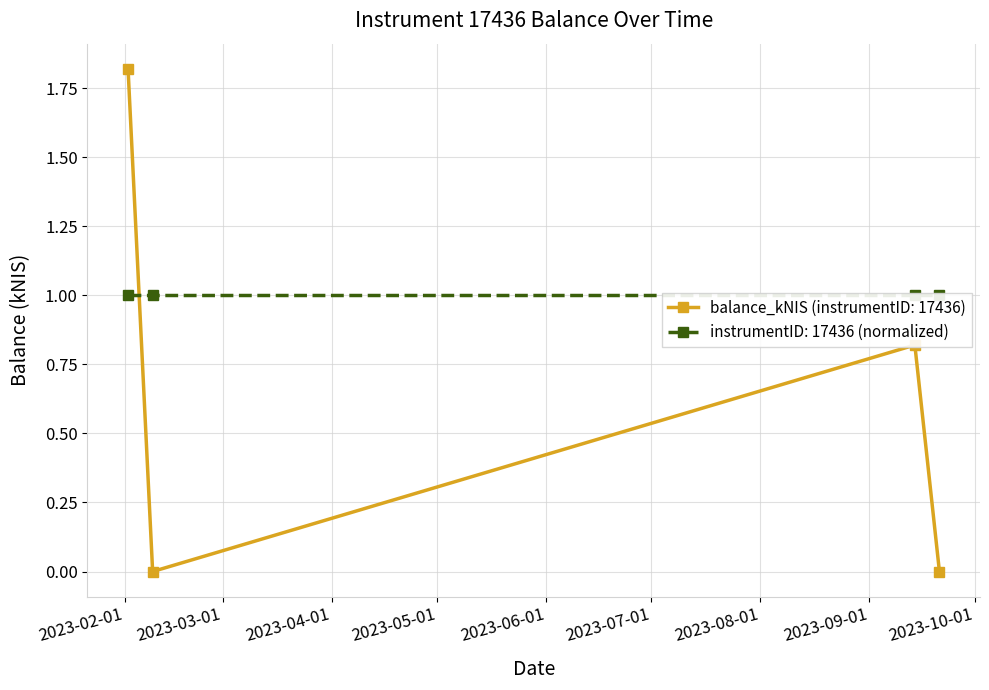

How many values are above zero?

2